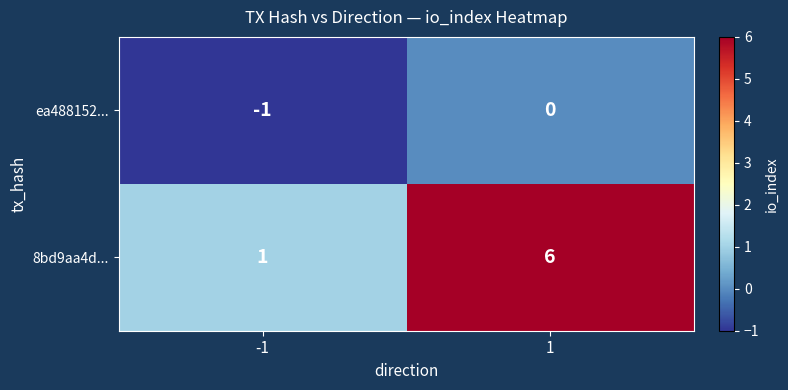

Reading left to right, transcribe all the data shown in this chart.

ea488152...: -1	0
8bd9aa4d...: 1	6